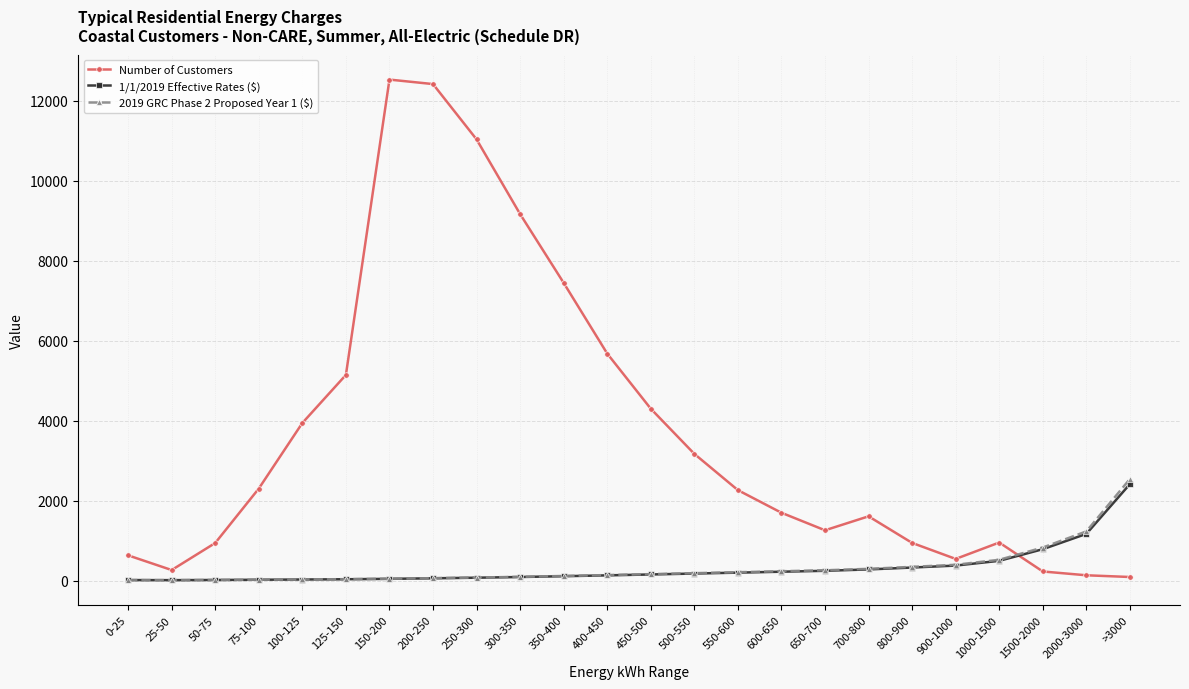

What is the minimum value for 1/1/2019 Effective Rates ($)?

14.3